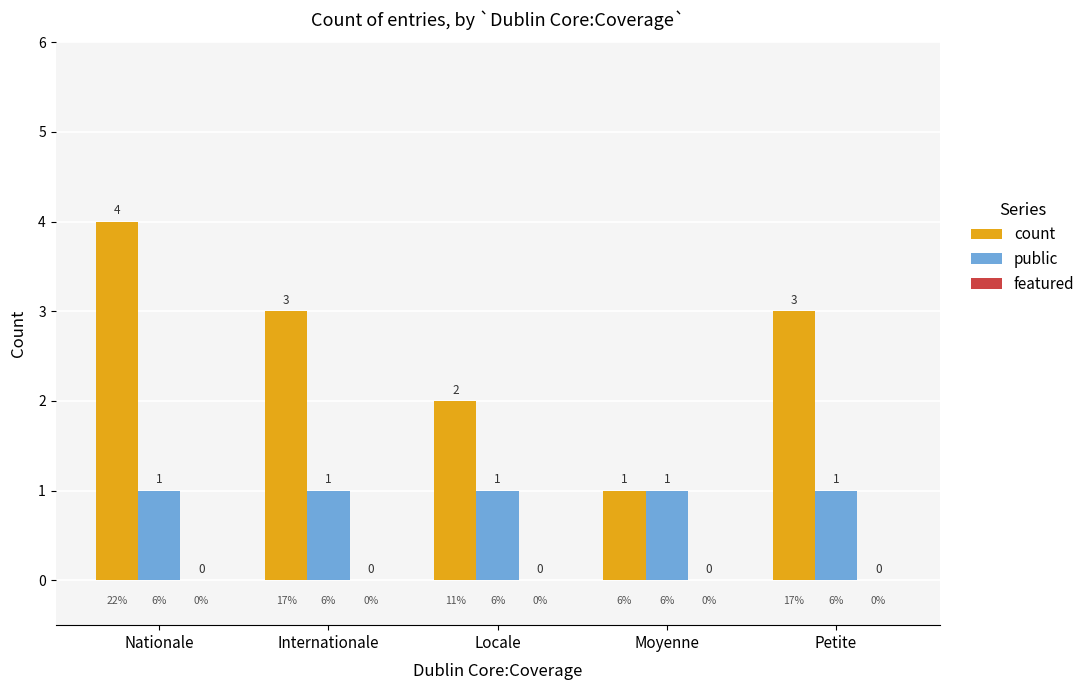

How many bars are there in total?

10